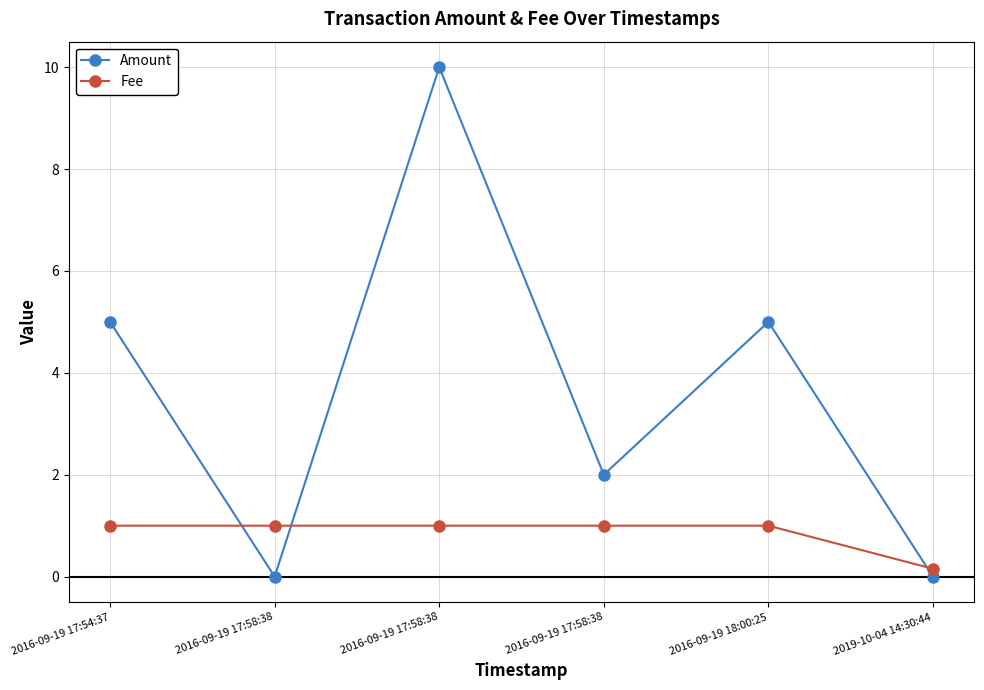

Rank the categories by Fee value from lowest to highest.

2019-10-04 14:30:44, 2016-09-19 17:54:37, 2016-09-19 17:58:38, 2016-09-19 17:58:38, 2016-09-19 17:58:38, 2016-09-19 18:00:25